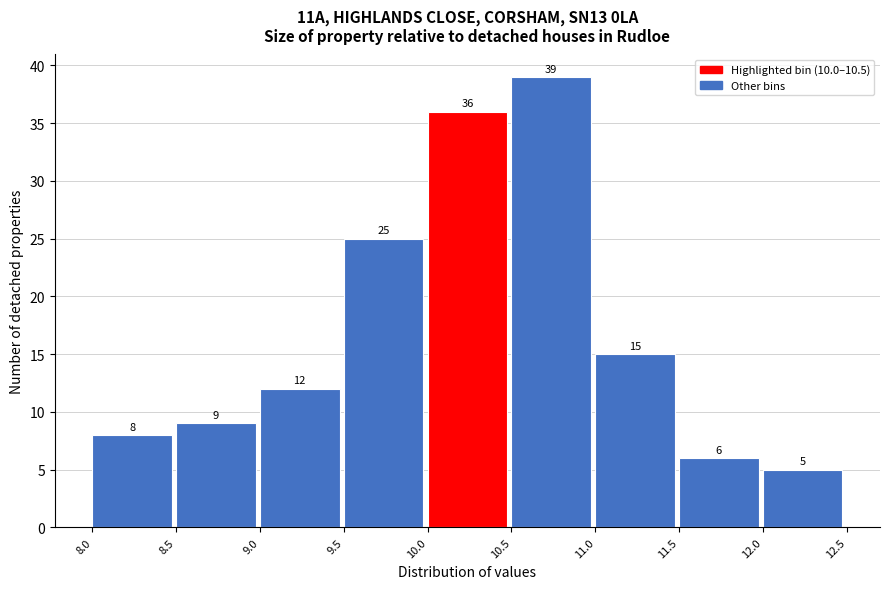

Reading left to right, transcribe this chart: for each bar, give the range it covers on the x-axis and its height.

8.0 to 8.5: 8
8.5 to 9.0: 9
9.0 to 9.5: 12
9.5 to 10.0: 25
10.0 to 10.5: 36
10.5 to 11.0: 39
11.0 to 11.5: 15
11.5 to 12.0: 6
12.0 to 12.5: 5